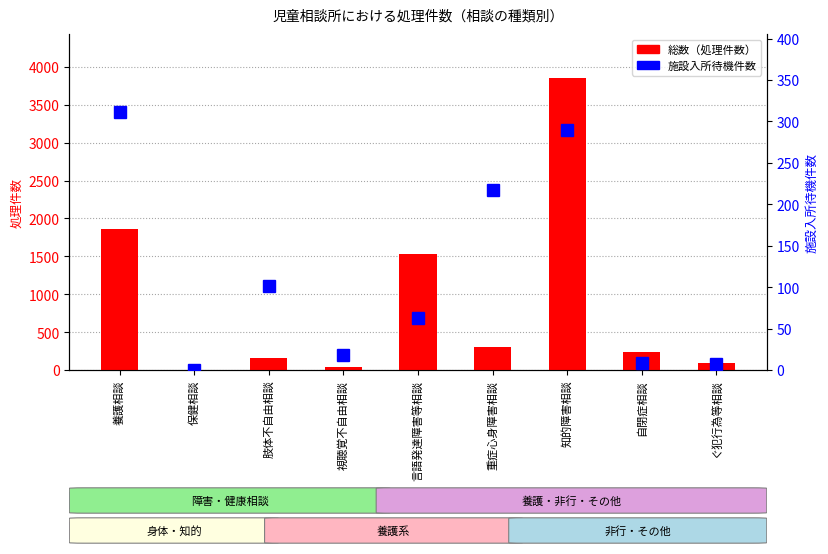

Is it true that 総数（処理件数） equals 1026 at 知的障害相談?

False